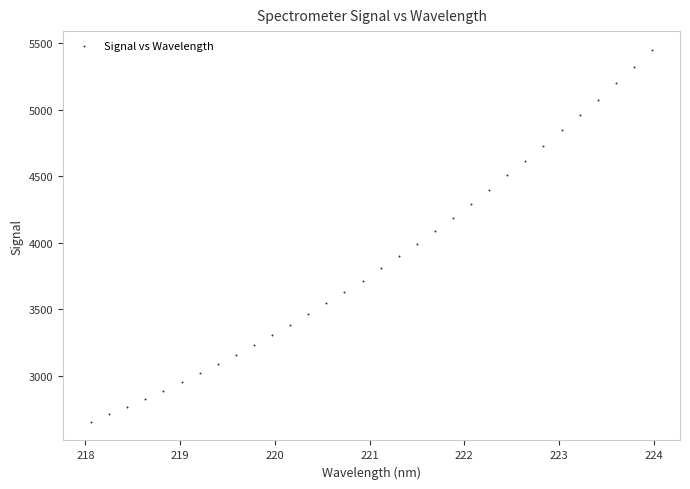

What is the range of X values (max minus min)?

5.9